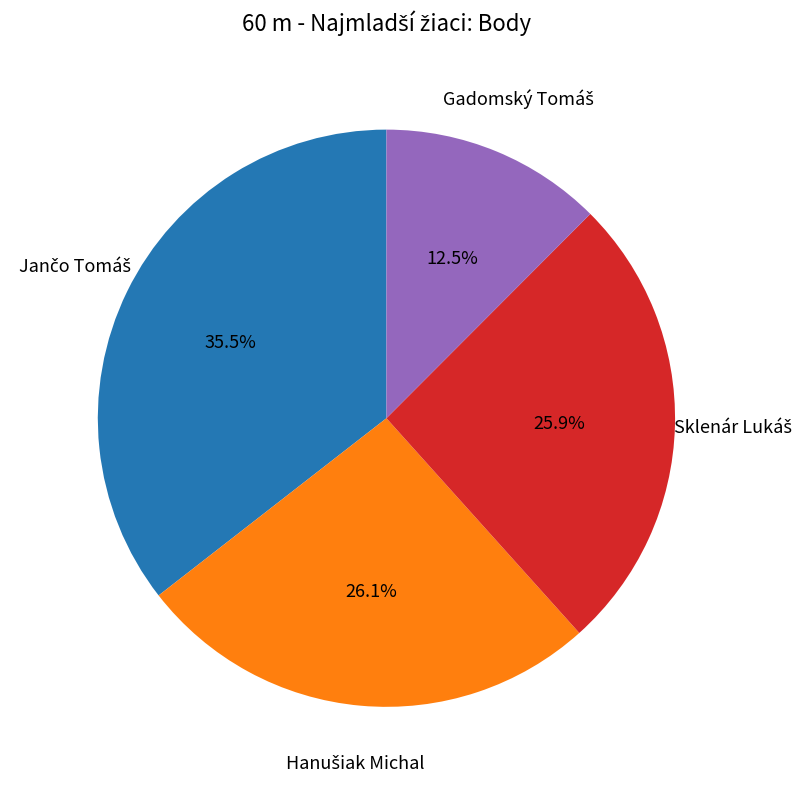

Does any single category account for the majority?

No